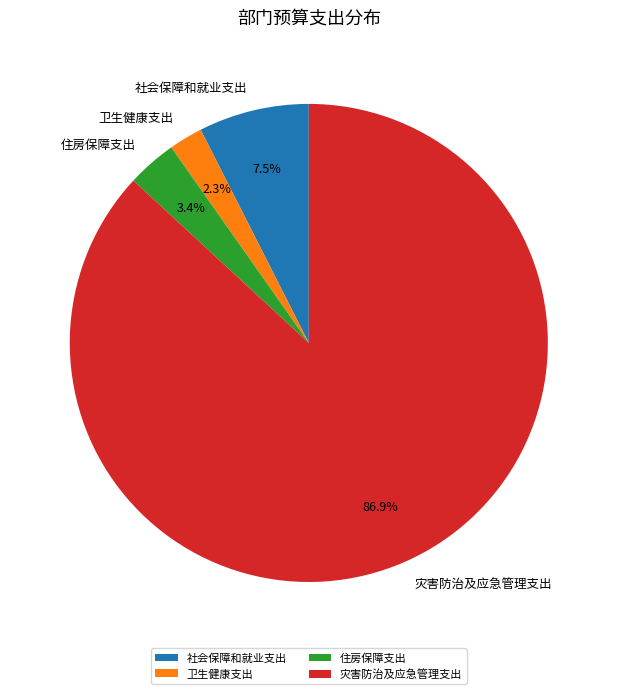

To the nearest percent, what is the difference between the largest and smallest slice percentages?

85%